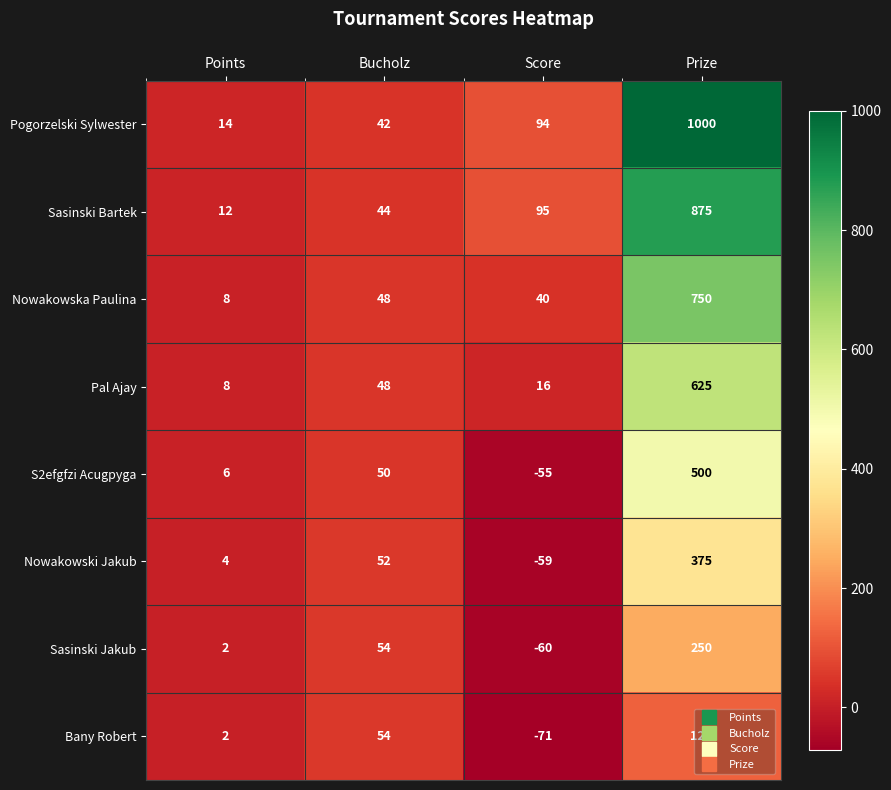

What is the difference between the second highest and minimum values in the Bany Robert series?

125